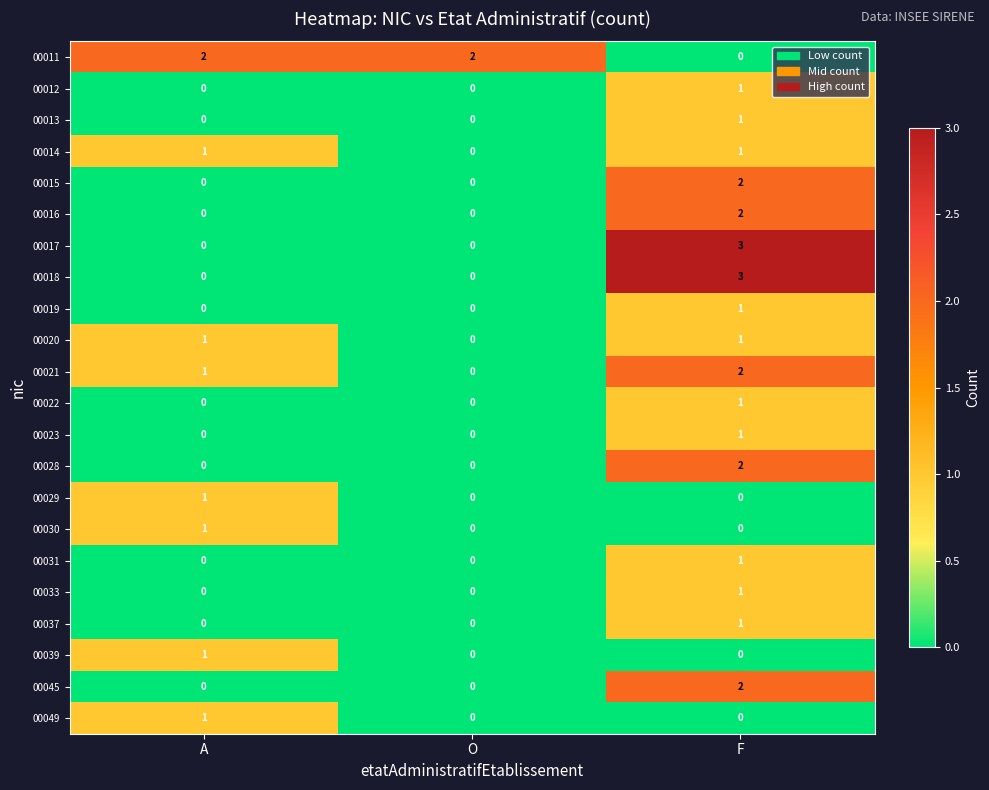

How many data points does each series have?

3